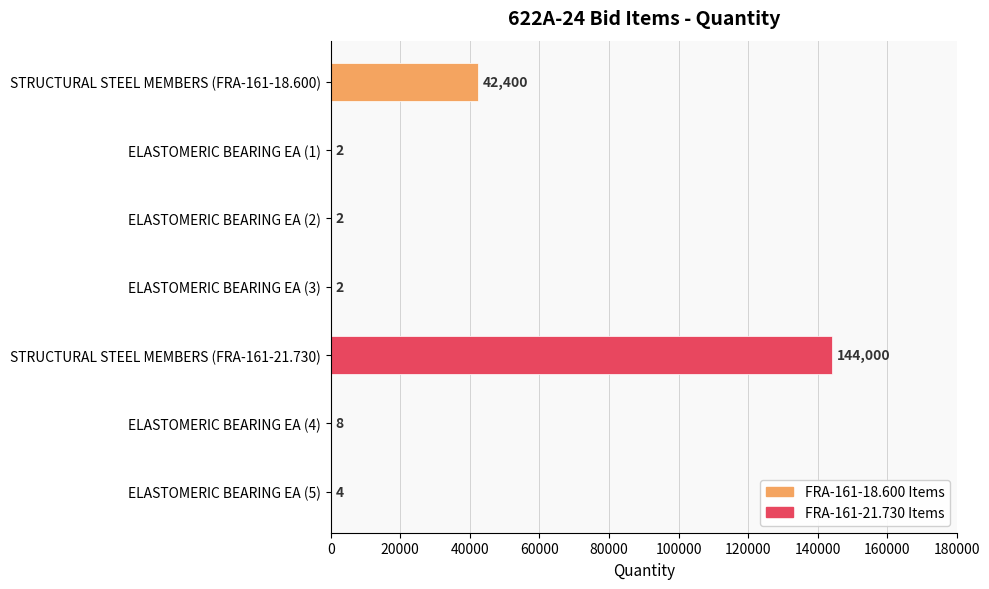

The value at STRUCTURAL STEEL MEMBERS (FRA-161-21.730) is 245293. True or false?

False